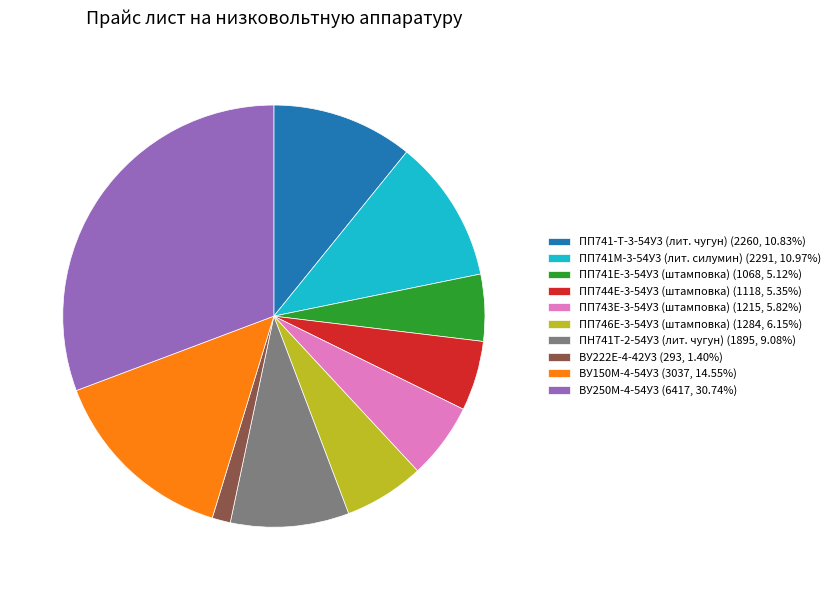

Is ПП741-Т-3-54У3 (лит. чугун) (2260, 10.83%) the majority of the pie?

No